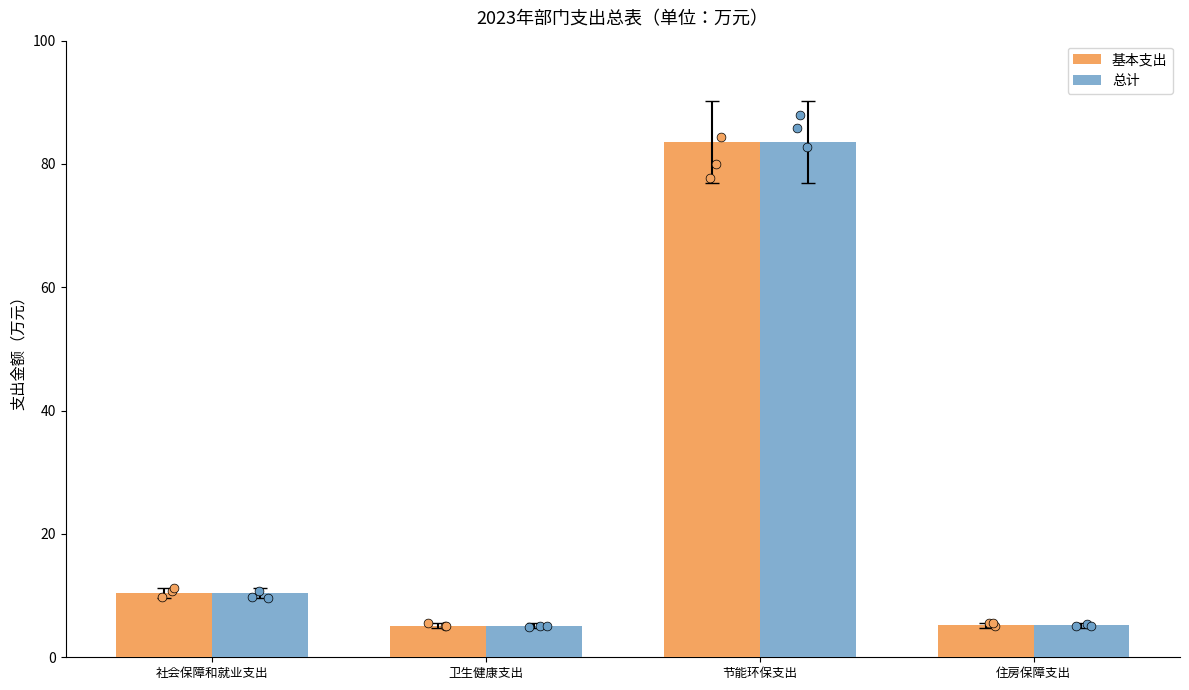

What is the total value across all series at 节能环保支出?

167.1